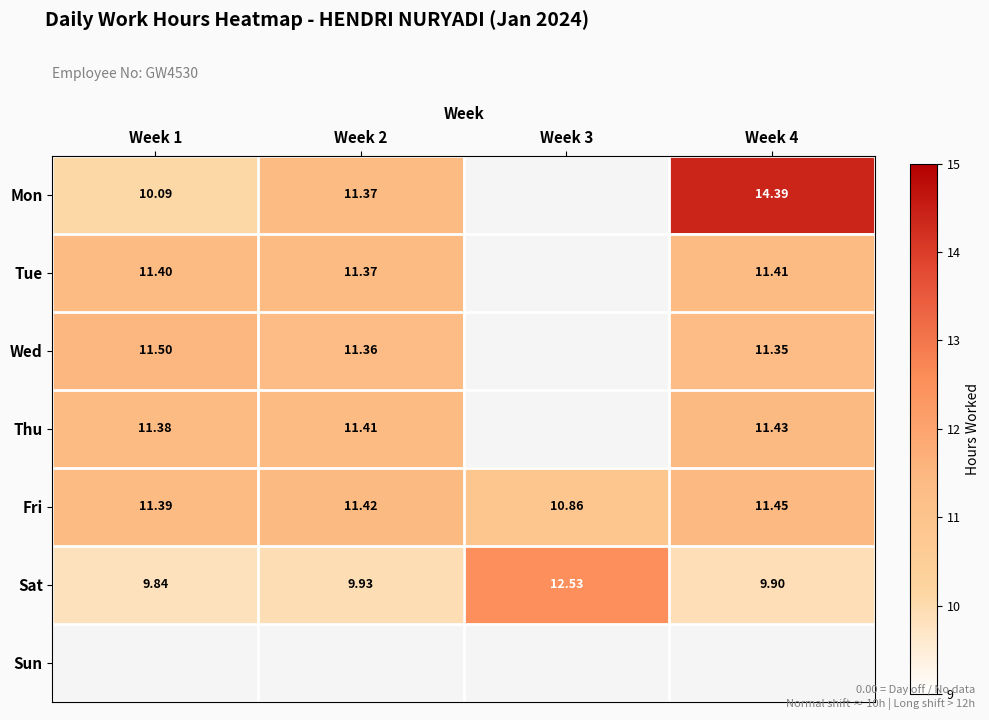

True or false: Thu has a value of 11.4 at Week 4.

True